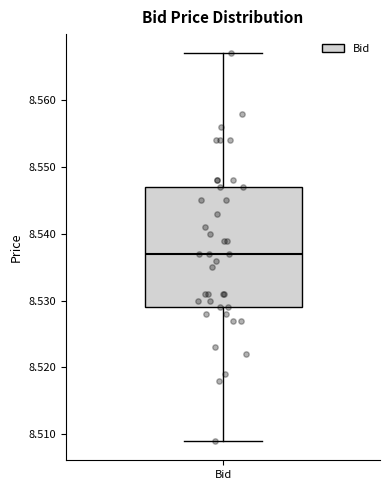

Transcribe this box plot: give where the median line is, the range the box spans, and where the two whiskers end, as read against the y-axis. The values are not printed on the chart, so give them approximately, as read against the axis.

median 8.537, box 8.529 to 8.547, whiskers 8.509 to 8.567